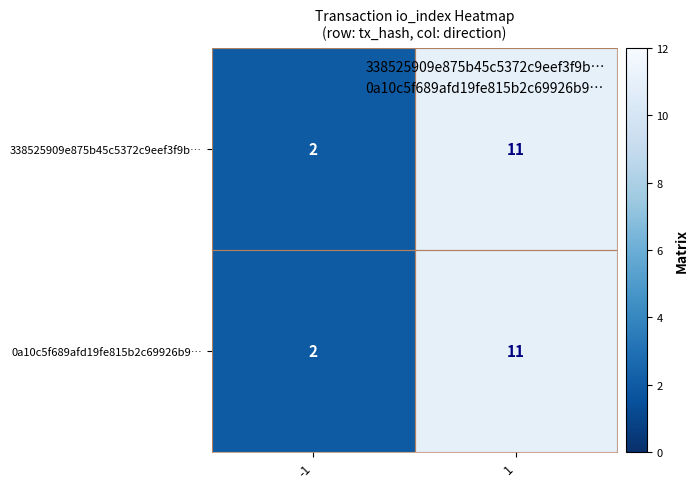

What is the maximum value for 0a10c5f689afd19fe815b2c69926b9…?

11